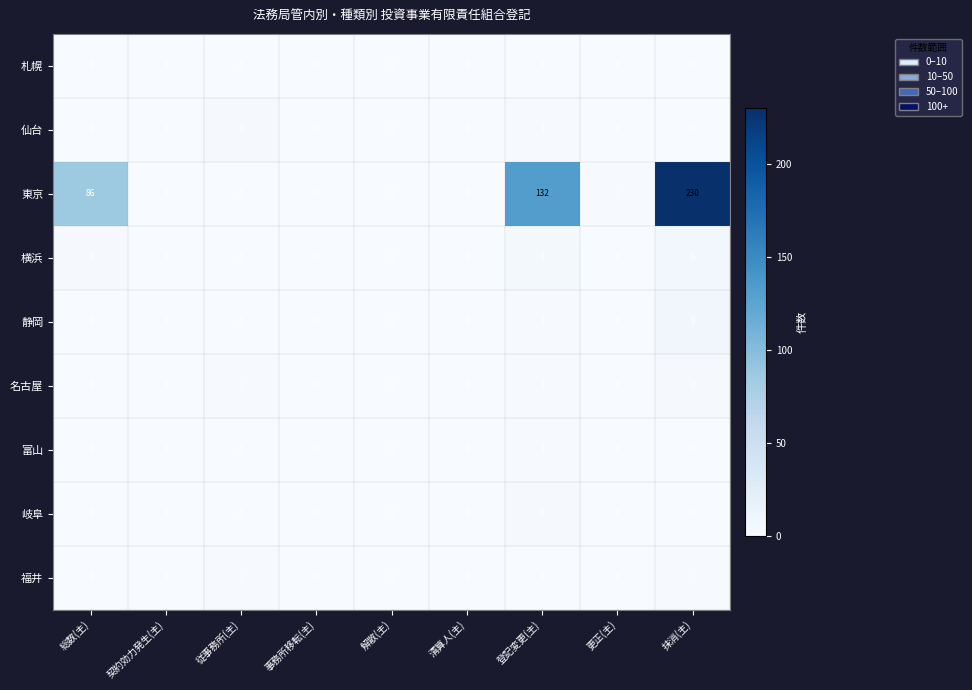

Is it true that 岐阜 equals 0 at 解散(主)?

True